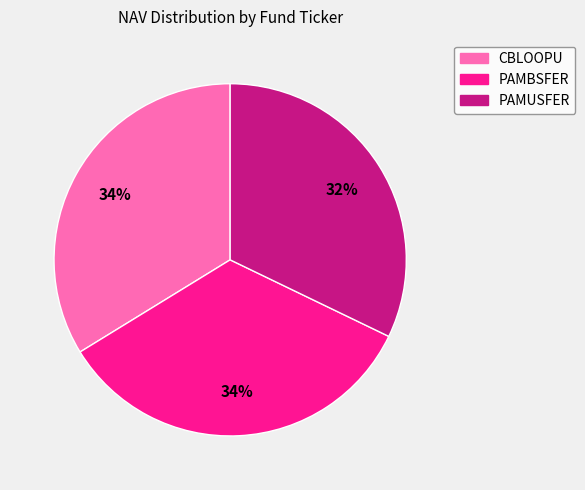

Approximately how many times larger is the value at PAMBSFER compared to CBLOOPU?

1.0